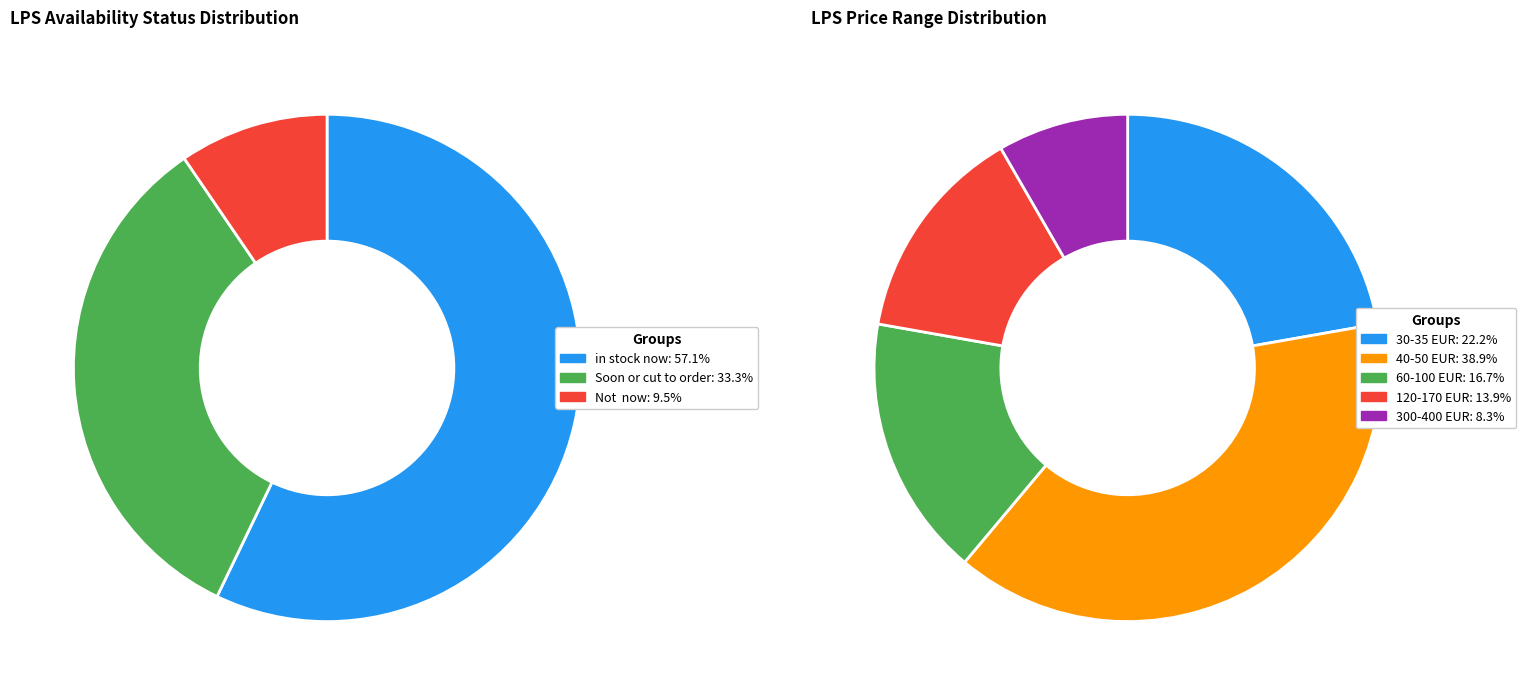

Is there any slice that represents more than half of the pie?

Yes